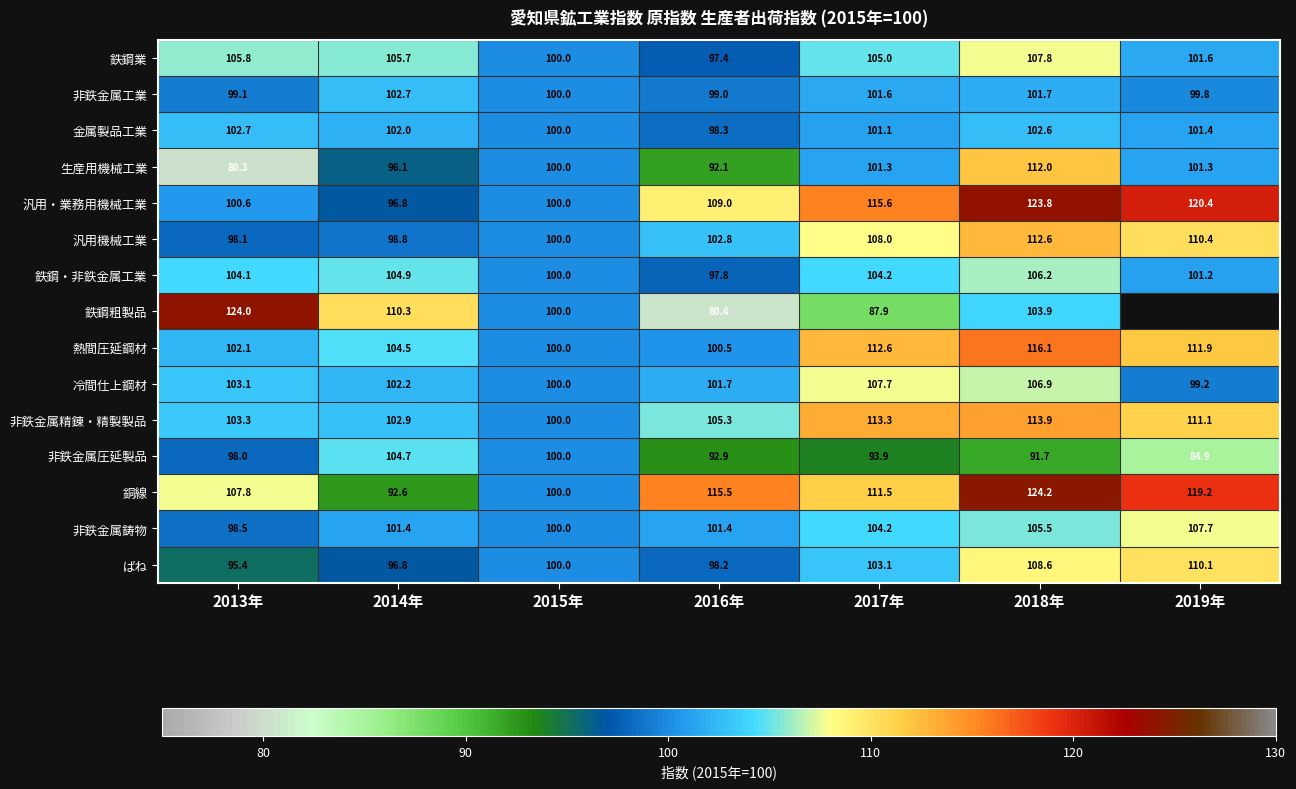

At how many categories does at least one series exceed 81?

7